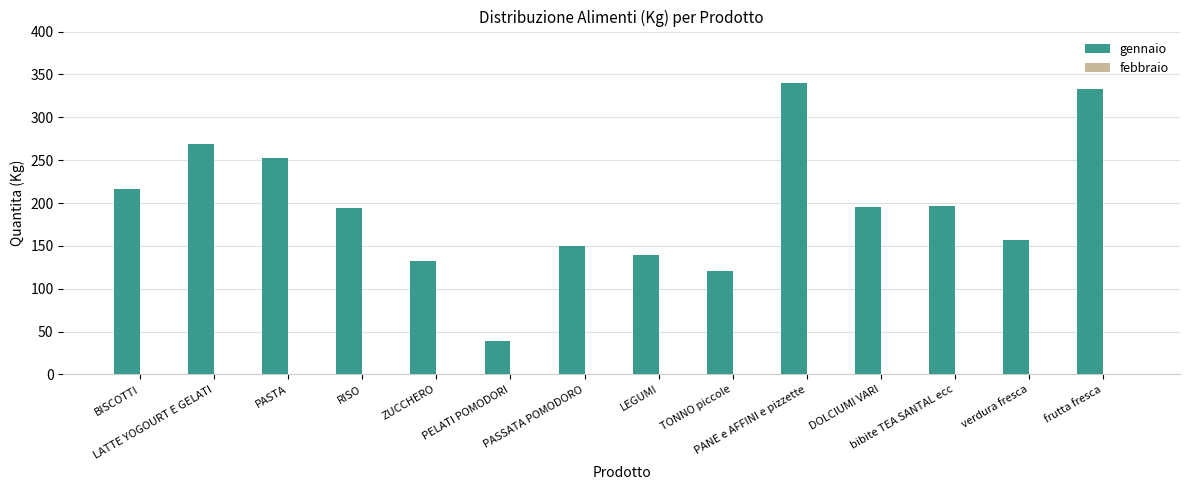

What is the value of the 5th bar from the left?

132.0